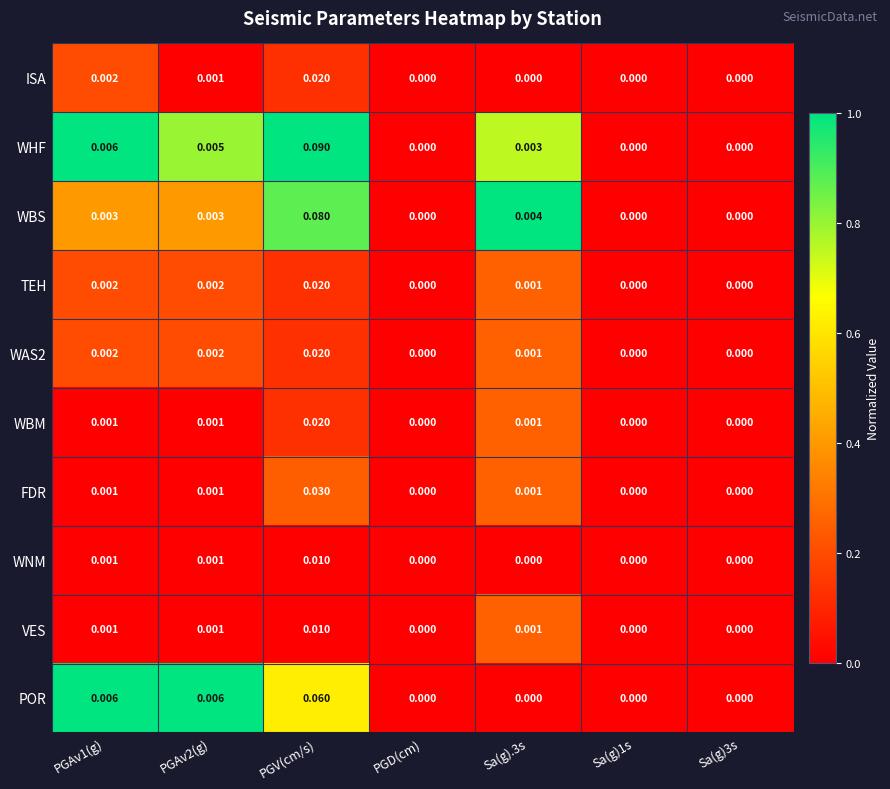

At which category is the sum across all series the highest?

PGV(cm/s)